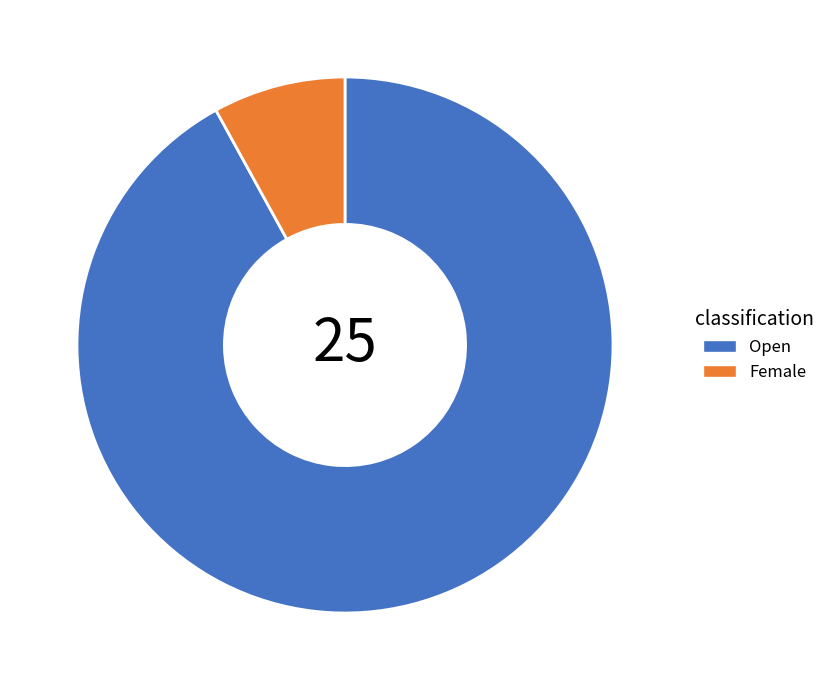

Which has a higher value, Female or Open?

Open